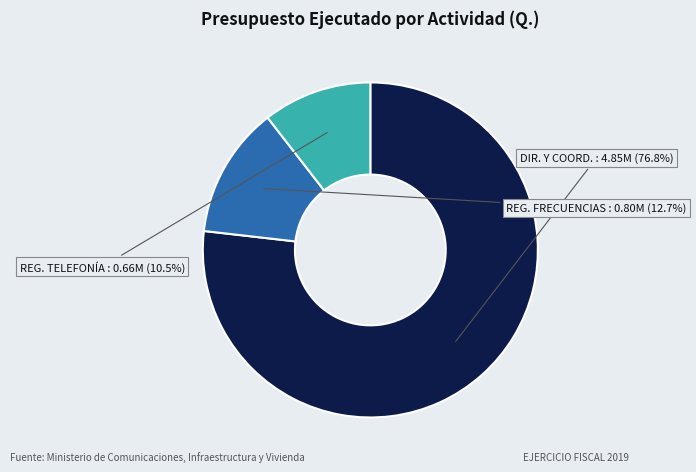

Is there a majority slice in this chart?

Yes